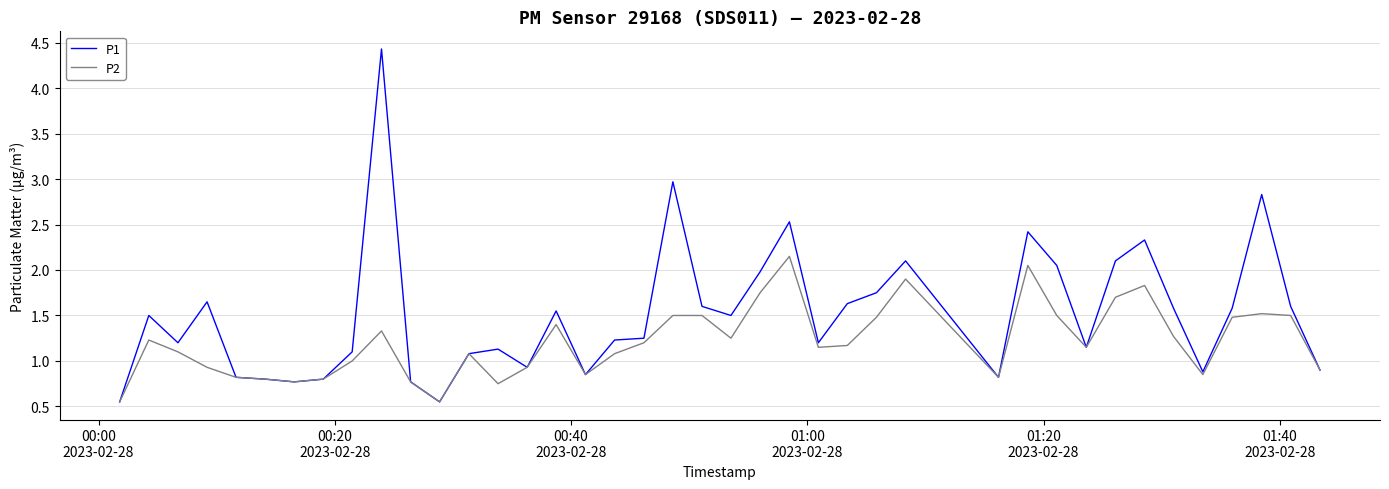

List the series in order of their peak value, highest first.

P1, P2